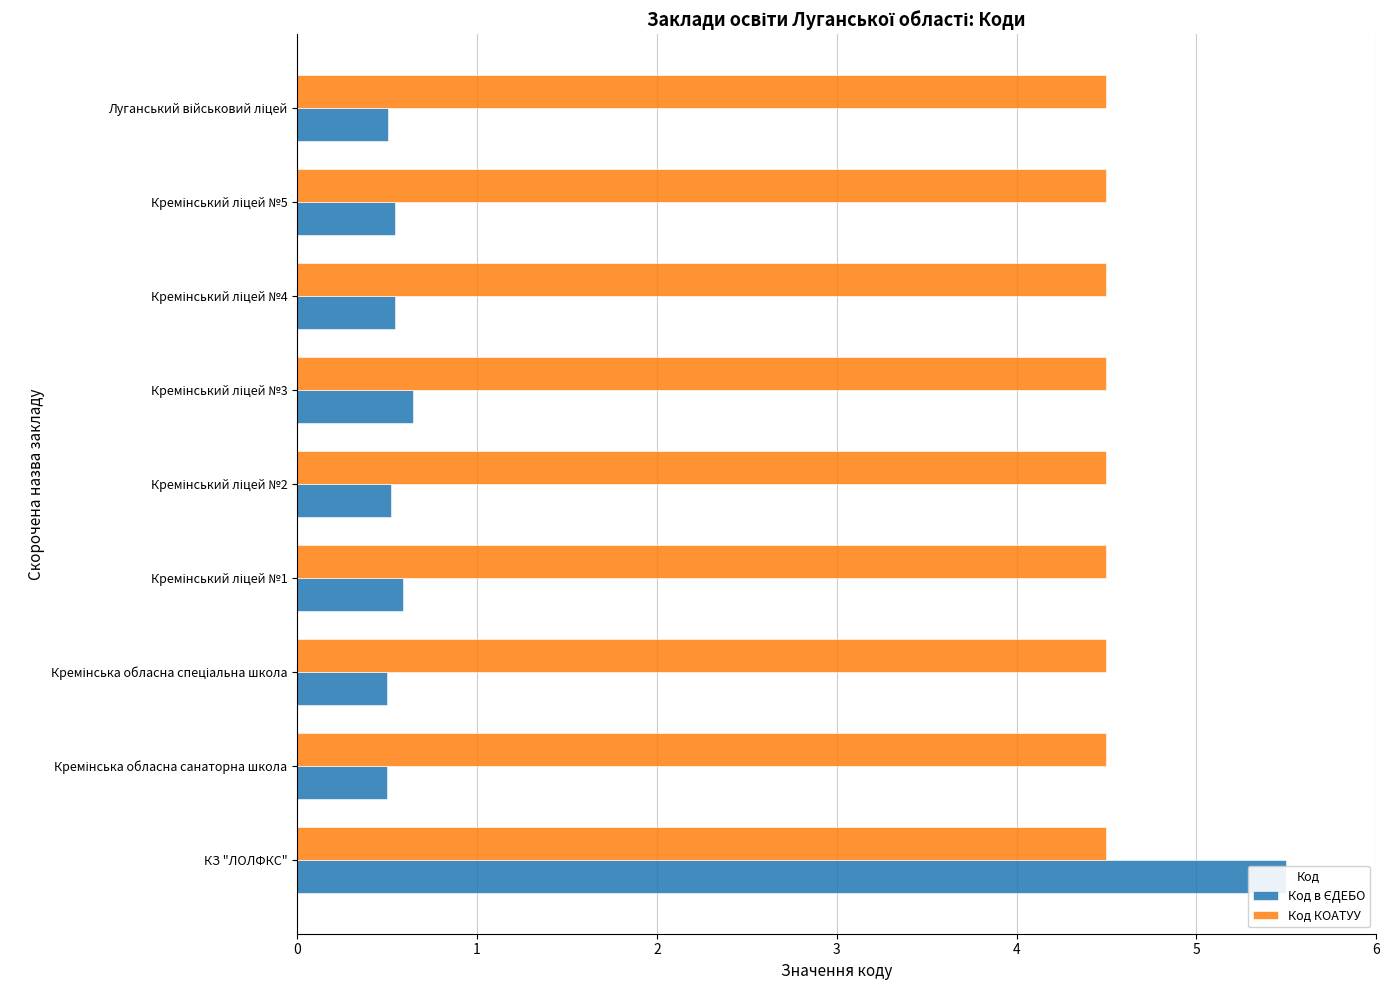

What is the value of the Код в ЄДЕБО bar at the 6th from the left?

0.6